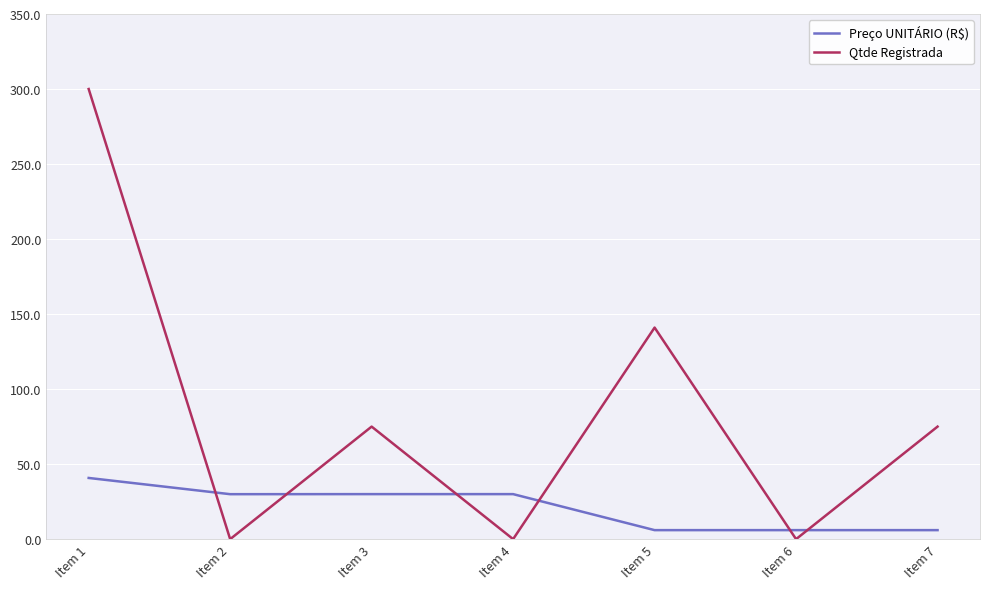

Which series ends up on top after the final intersection of Preço UNITÁRIO (R$) and Qtde Registrada?

Qtde Registrada